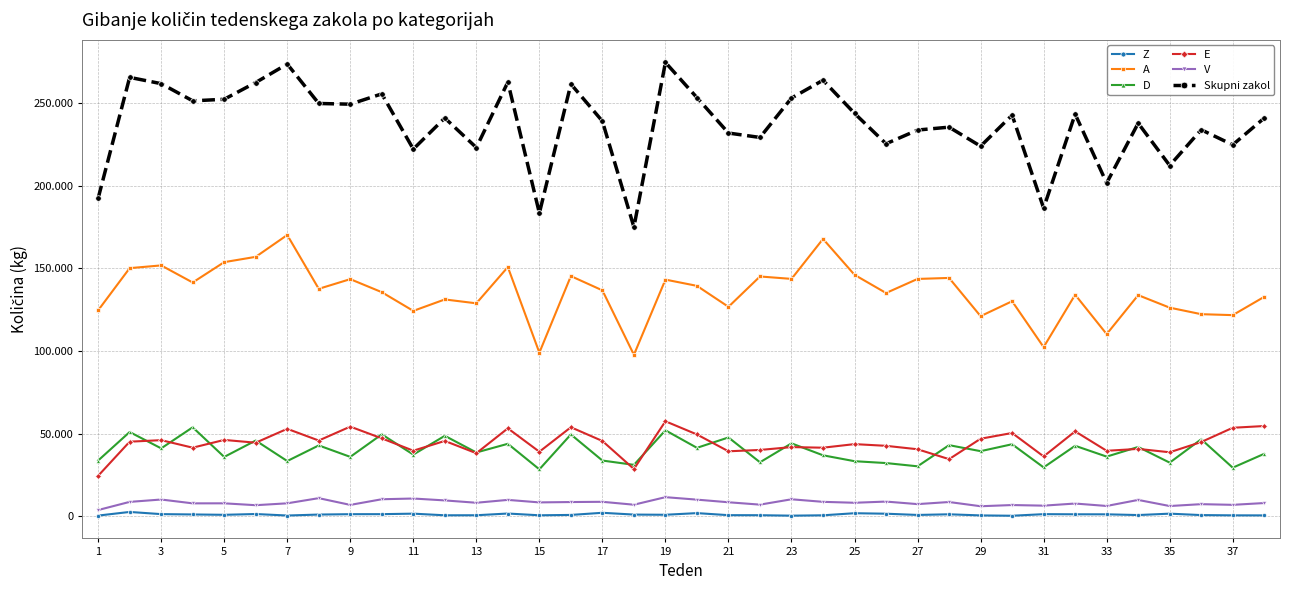

What is the highest value of the Z series?

2496